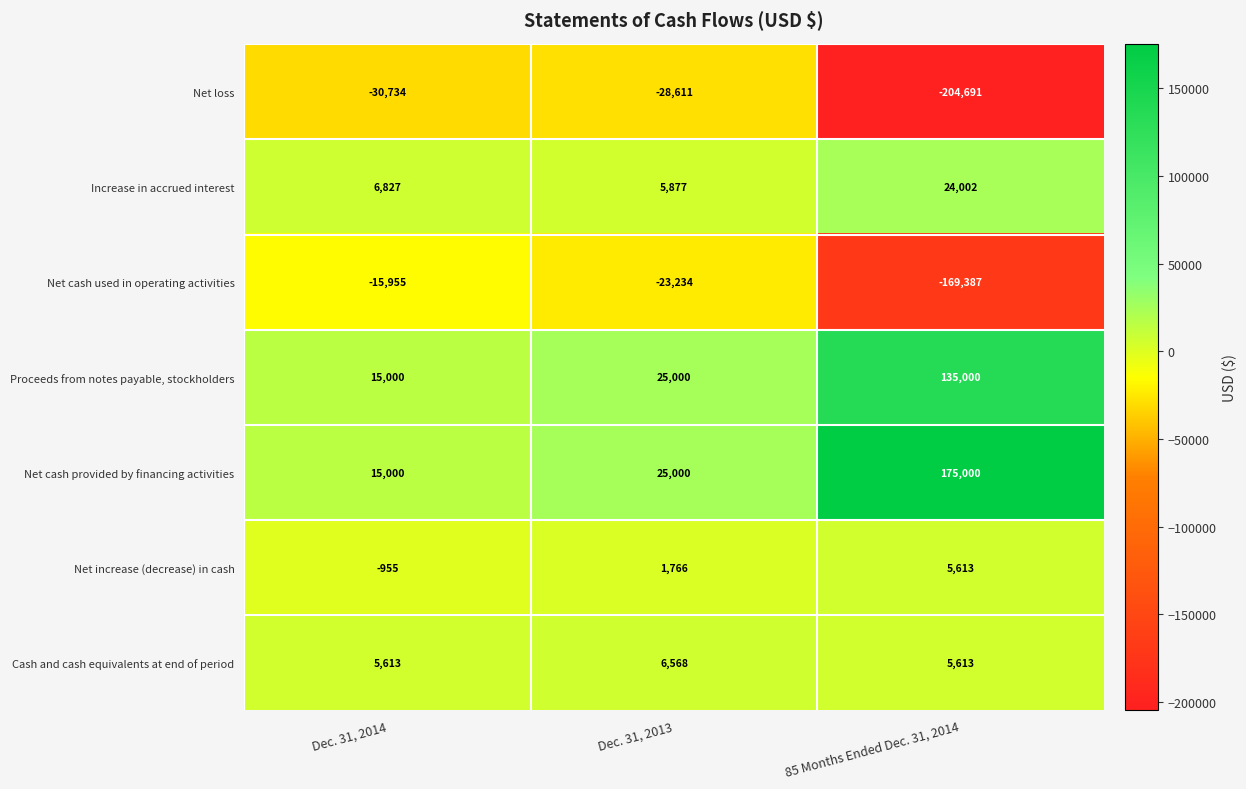

What is the difference between the maximum and minimum values in the Net cash provided by financing activities series?

160000